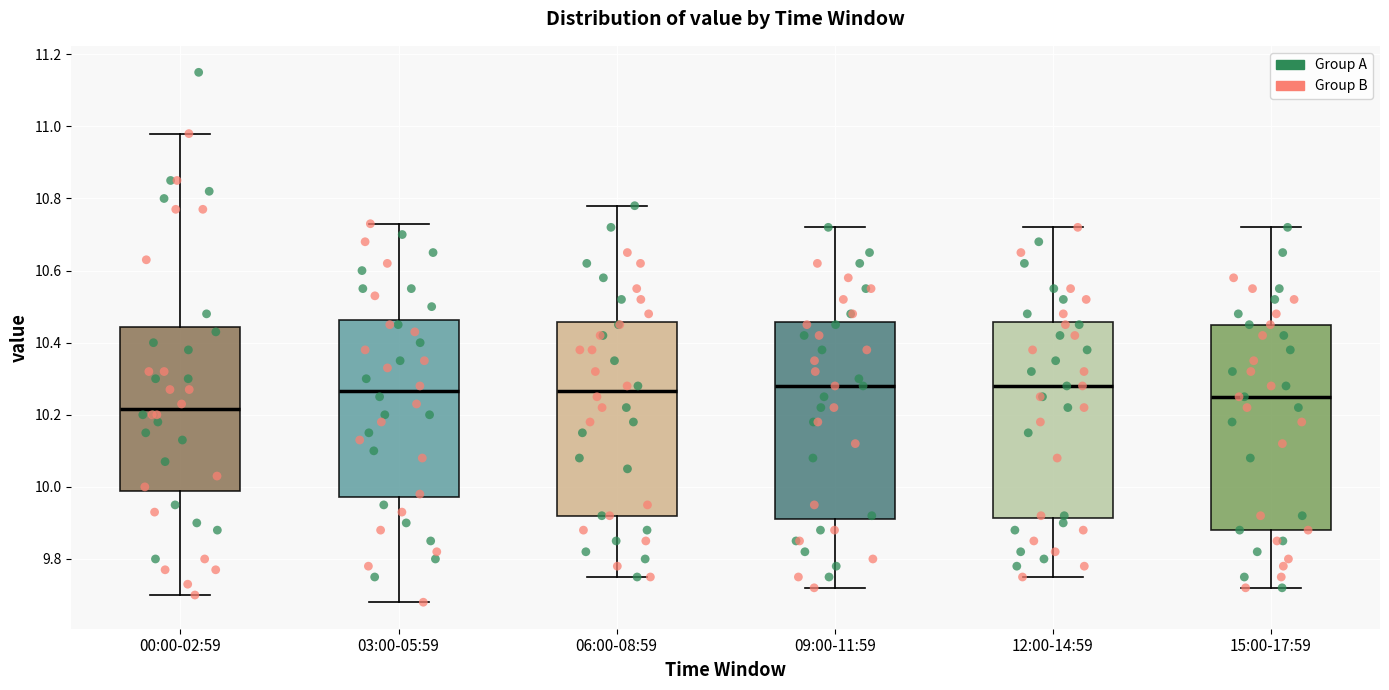

Reading left to right, read every box against the y-axis: the position of its median line, the range the box covers, and the ends of its whiskers. The values are not printed on the chart, so give them approximately, as read against the axis.

00:00-02:59: median 10.22, box 9.98 to 10.44, whiskers 9.70 to 10.98
03:00-05:59: median 10.26, box 9.98 to 10.46, whiskers 9.68 to 10.74
06:00-08:59: median 10.26, box 9.92 to 10.46, whiskers 9.76 to 10.78
09:00-11:59: median 10.28, box 9.92 to 10.46, whiskers 9.72 to 10.72
12:00-14:59: median 10.28, box 9.92 to 10.46, whiskers 9.76 to 10.72
15:00-17:59: median 10.26, box 9.88 to 10.46, whiskers 9.72 to 10.72